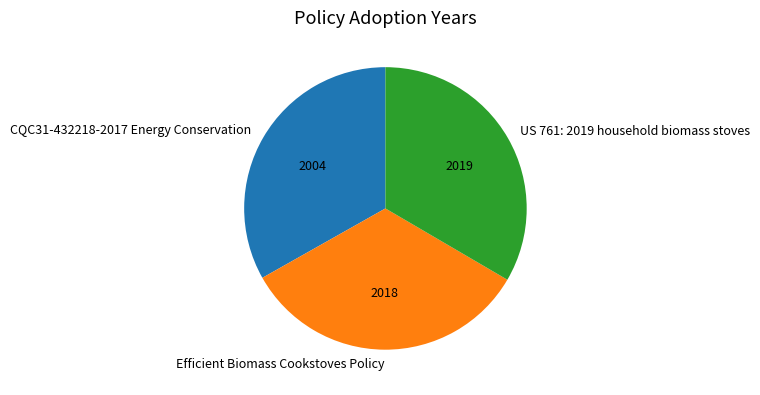

Does any single category account for the majority?

No